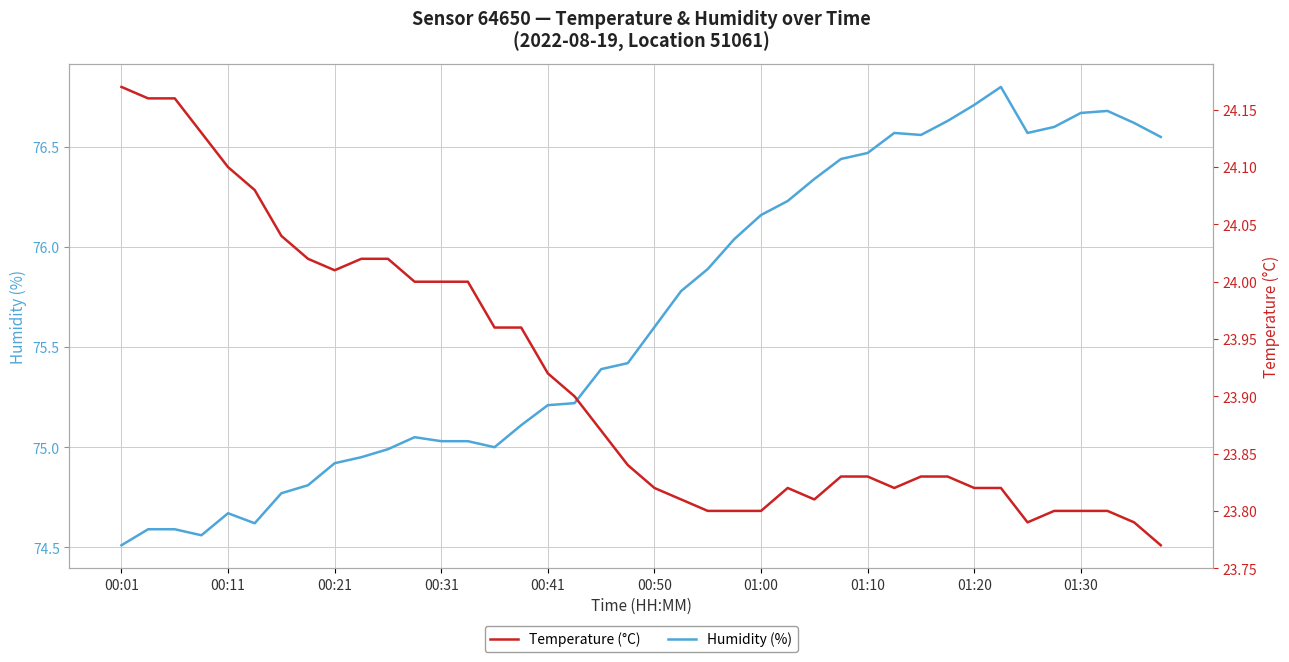

True or false: Temperature (°C) and Humidity (%) intersect in this chart.

False